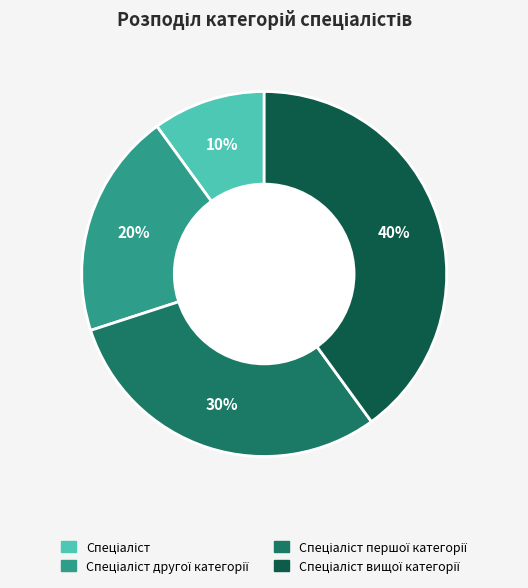

Is there any slice that represents more than half of the pie?

No